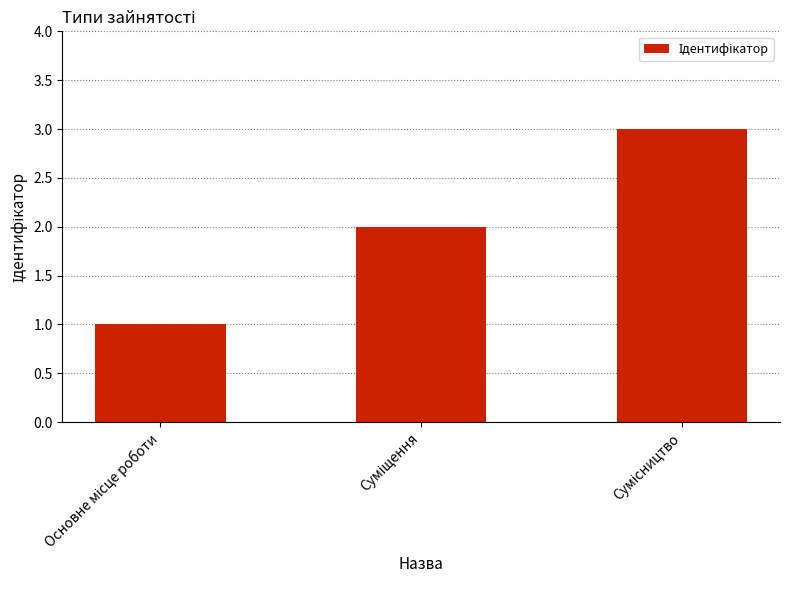

What is the average value?

2